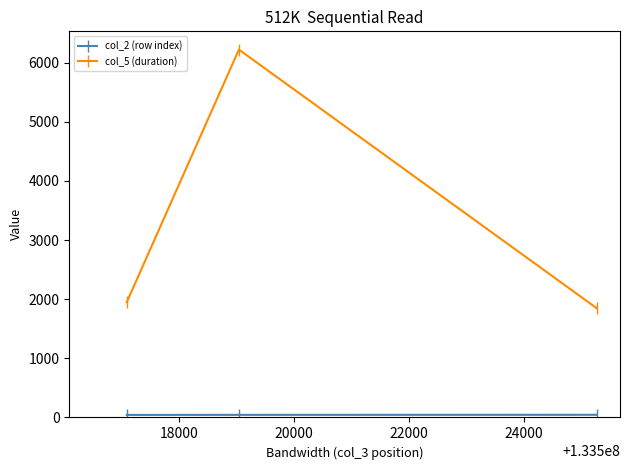

What is the maximum value shown in the chart?

6220